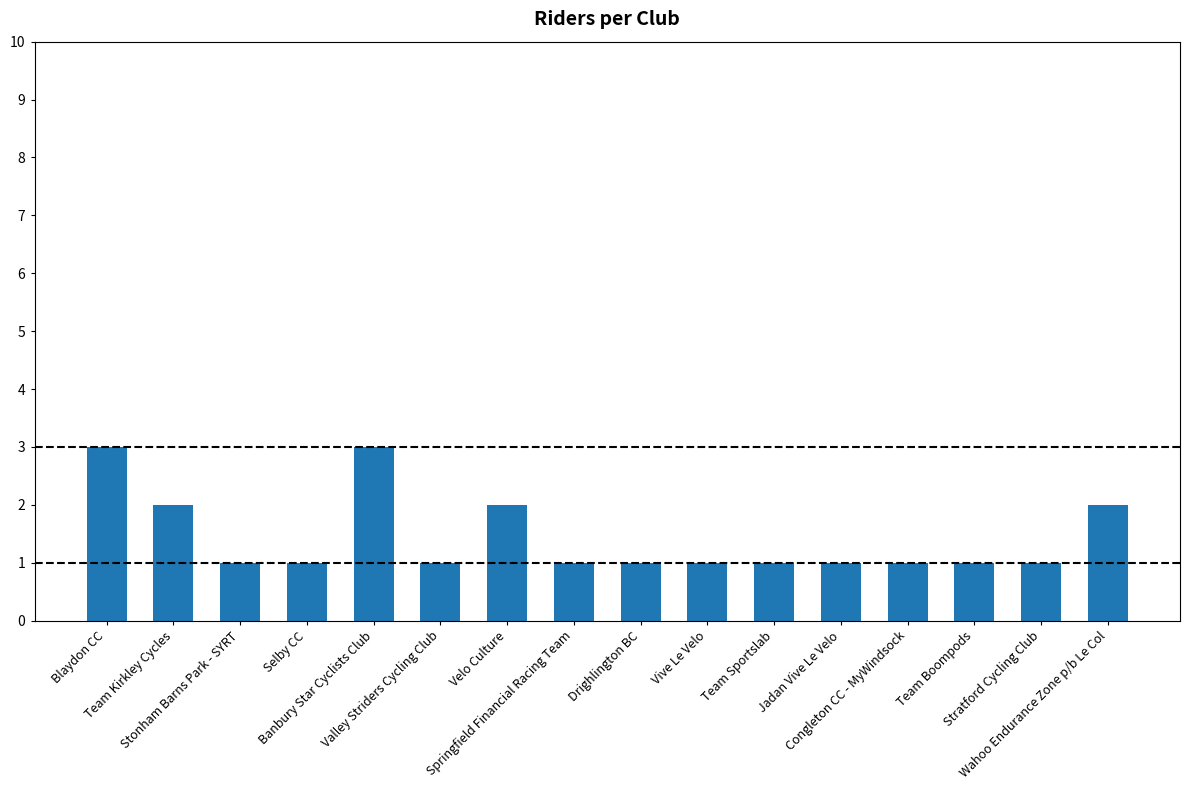

Reading left to right, list all the values displayed in this chart.

Blaydon CC=3	Team Kirkley Cycles=2	Stonham Barns Park - SYRT=1	Selby CC=1	Banbury Star Cyclists Club=3	Valley Striders Cycling Club=1	Velo Culture=2	Springfield Financial Racing Team=1	Drighlington BC=1	Vive Le Velo=1	Team Sportslab=1	Jadan Vive Le Velo=1	Congleton CC - MyWindsock=1	Team Boompods=1	Stratford Cycling Club=1	Wahoo Endurance Zone p/b Le Col=2